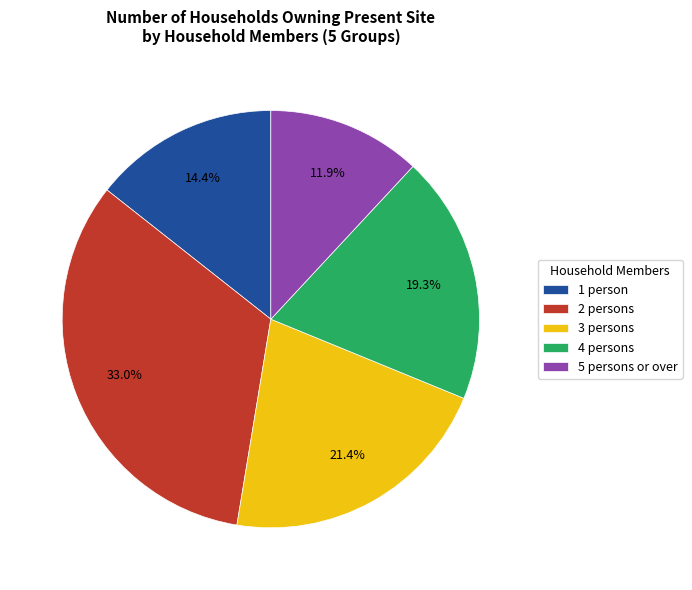

How many slices are in this pie chart?

5